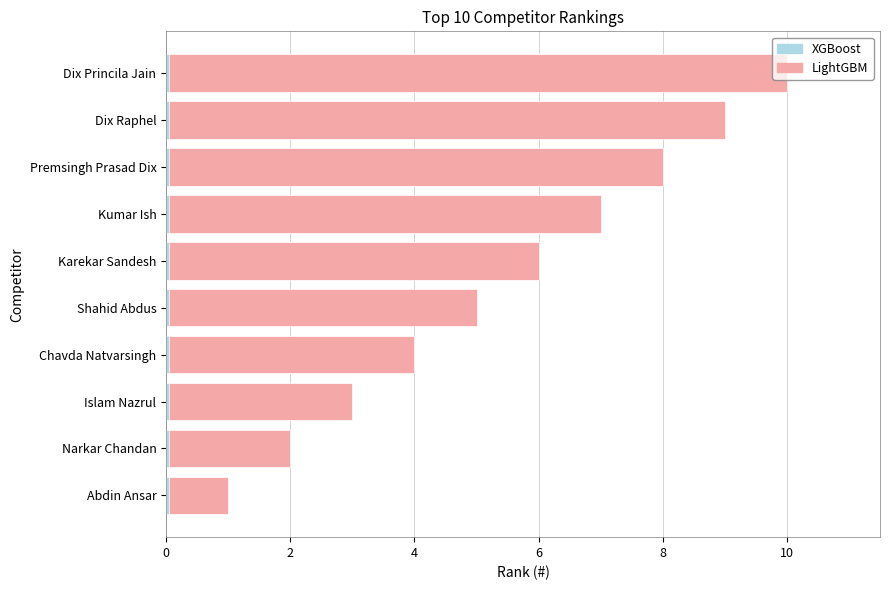

What value does the LightGBM series have at Premsingh Prasad Dix?

8.0